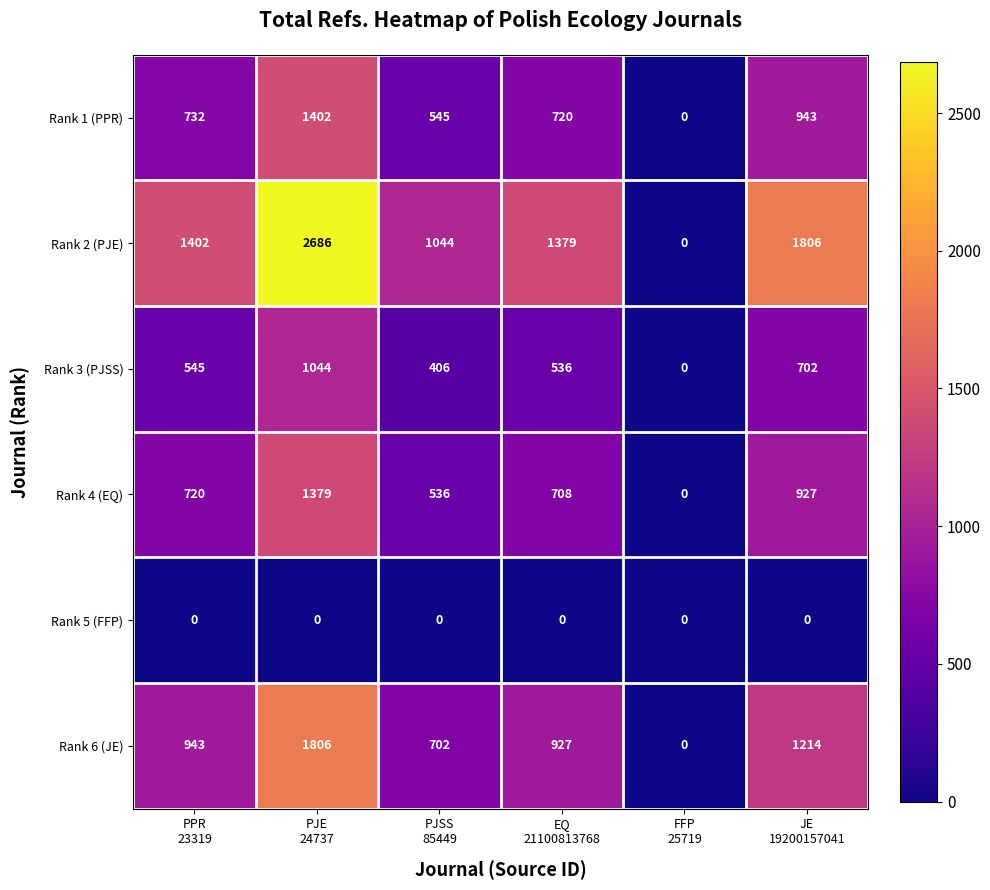

Count the Rank 4 (EQ) values in the range 536 to 927.

4